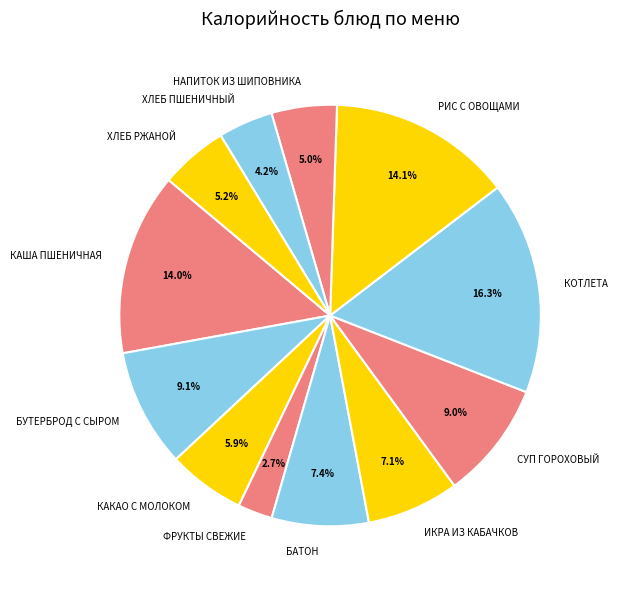

To the nearest percent, what is the average slice percentage?

8%